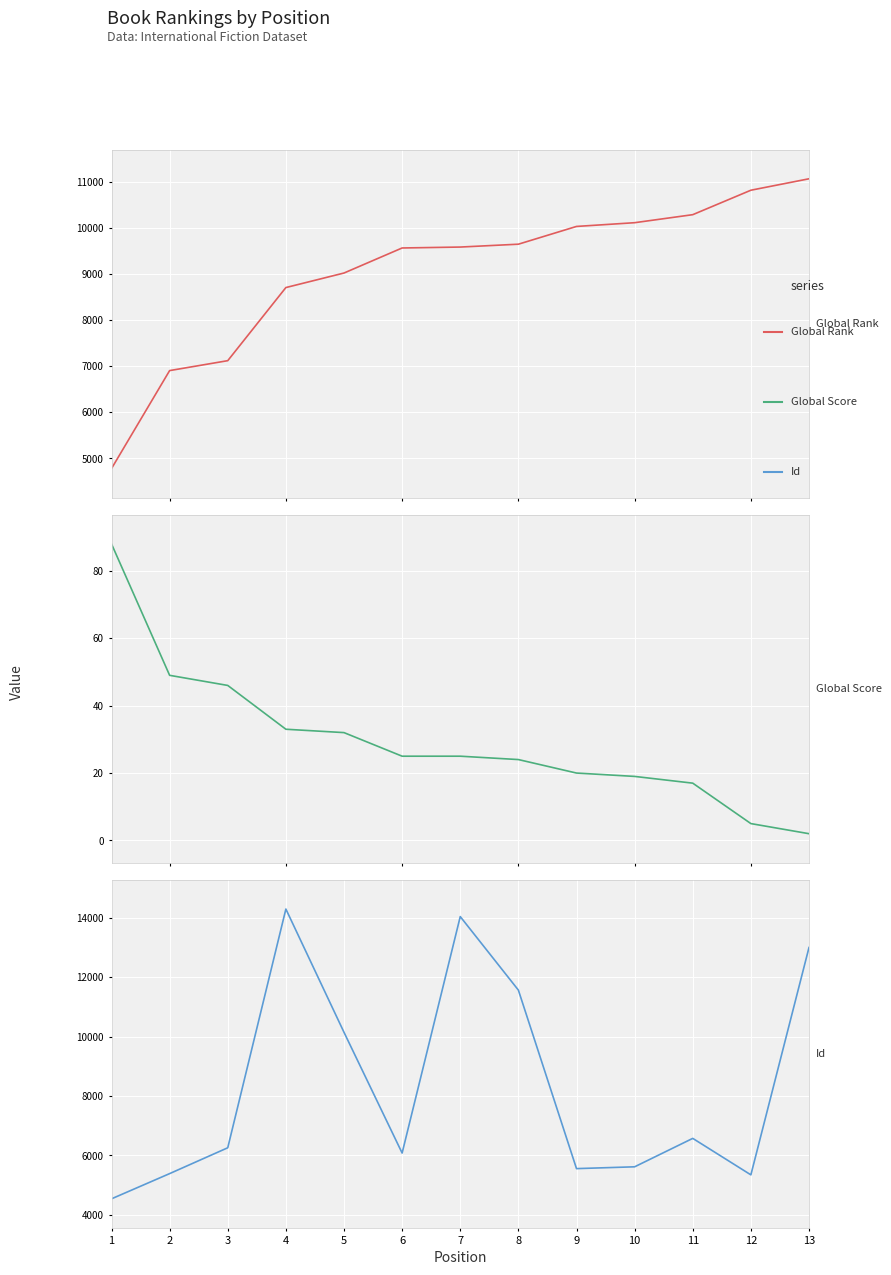

What is the value of the Global Score point at the 11th from the left?

17